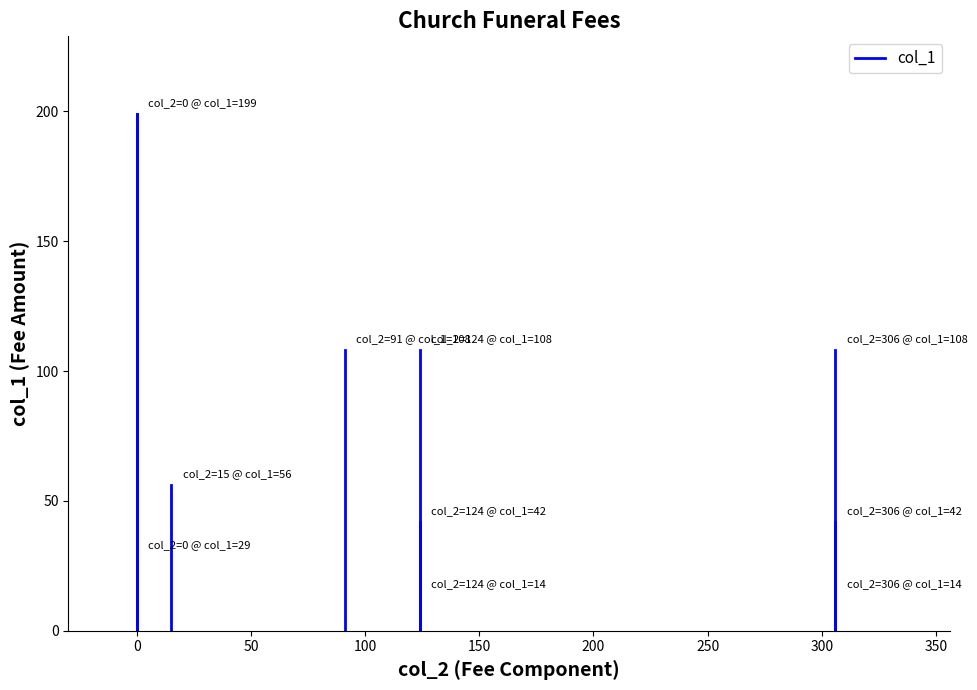

Does the chart display data point markers on the line(s)?

No